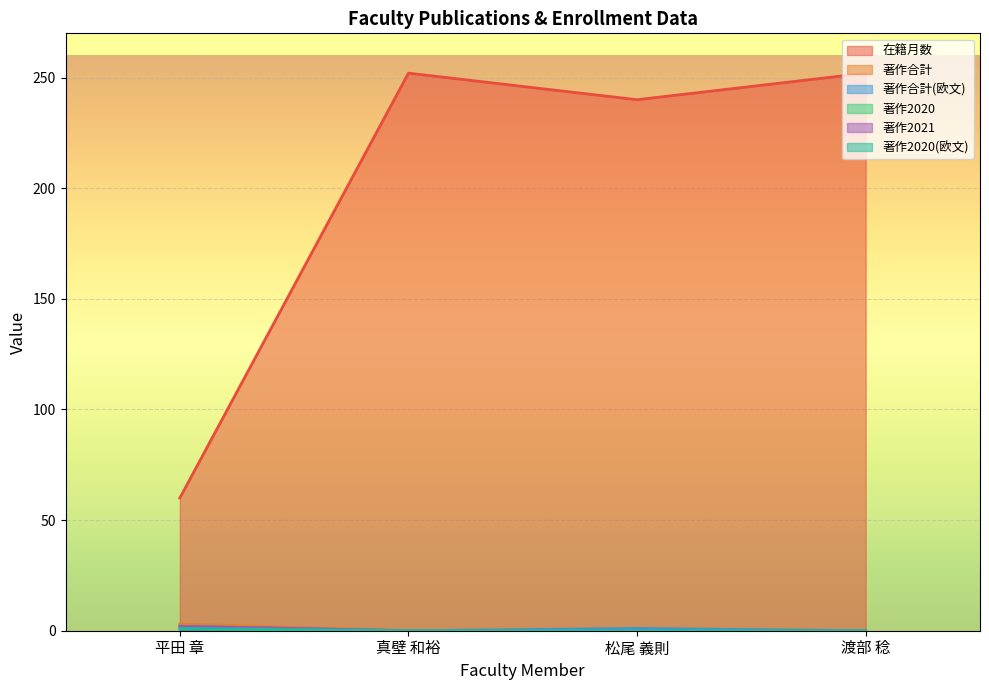

Which label corresponds to the smallest value in the chart?

真壁 和裕